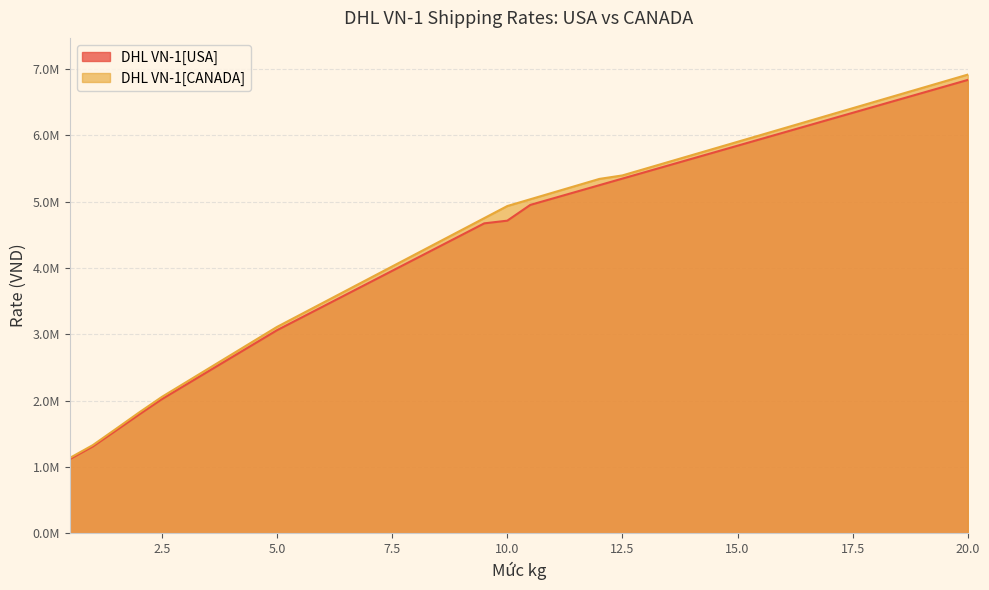

Between 10.0 and 14.0, which series saw the biggest shift?

DHL VN-1[USA]